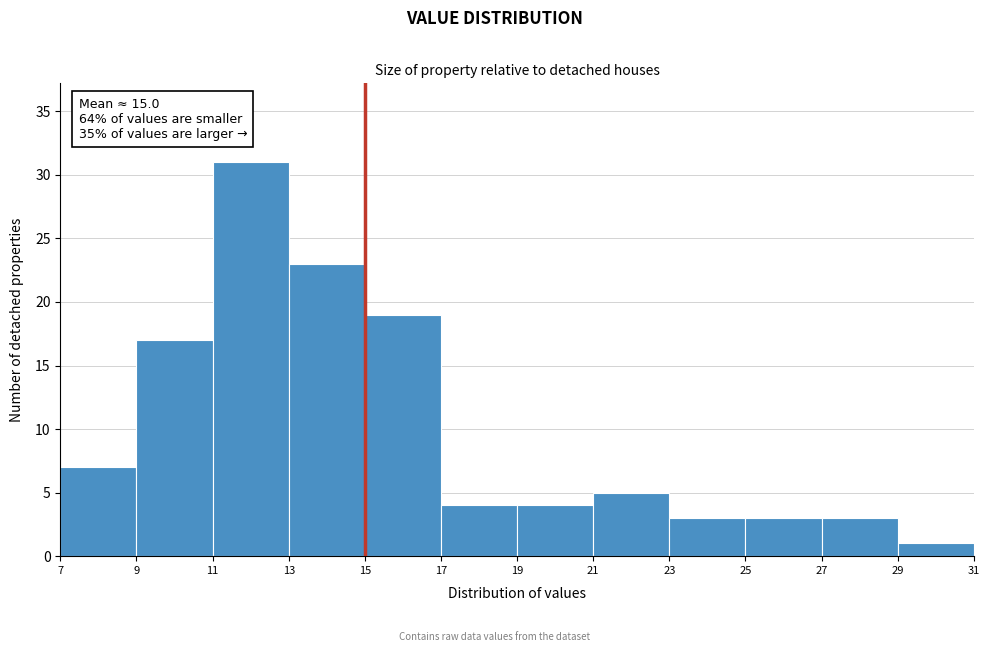

Which range on the x-axis has the tallest bar?

11 to 13